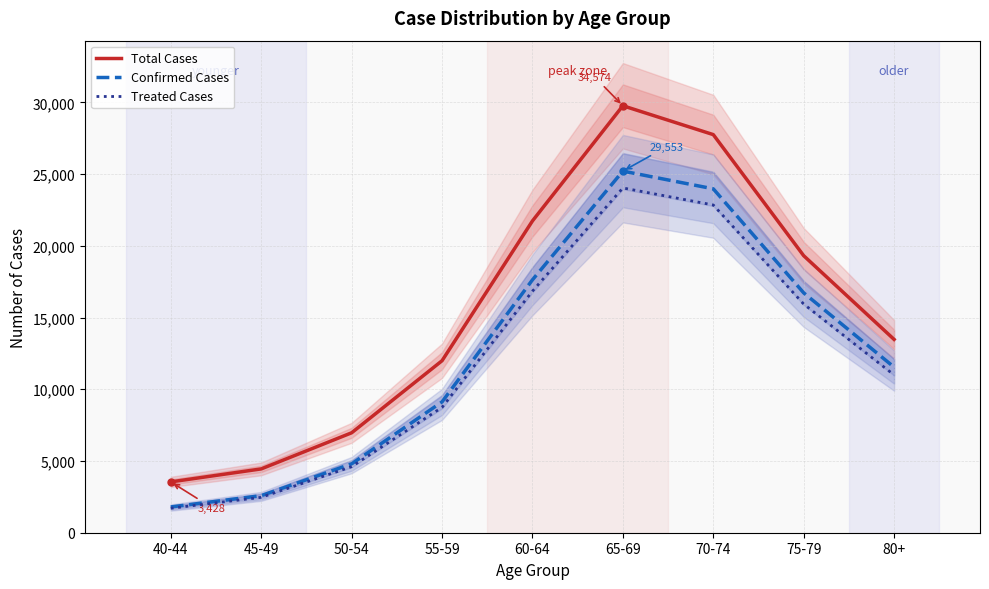

The value of Total Cases at 70-74 is 27754.4. True or false?

True